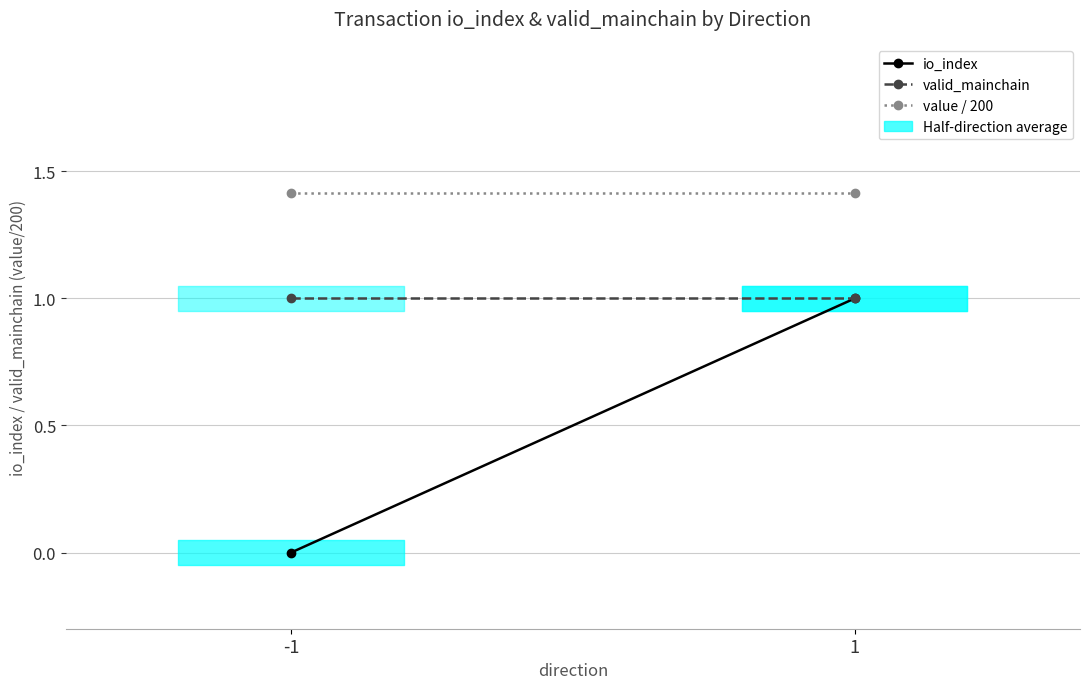

What is the highest value of the valid_mainchain series?

1.0